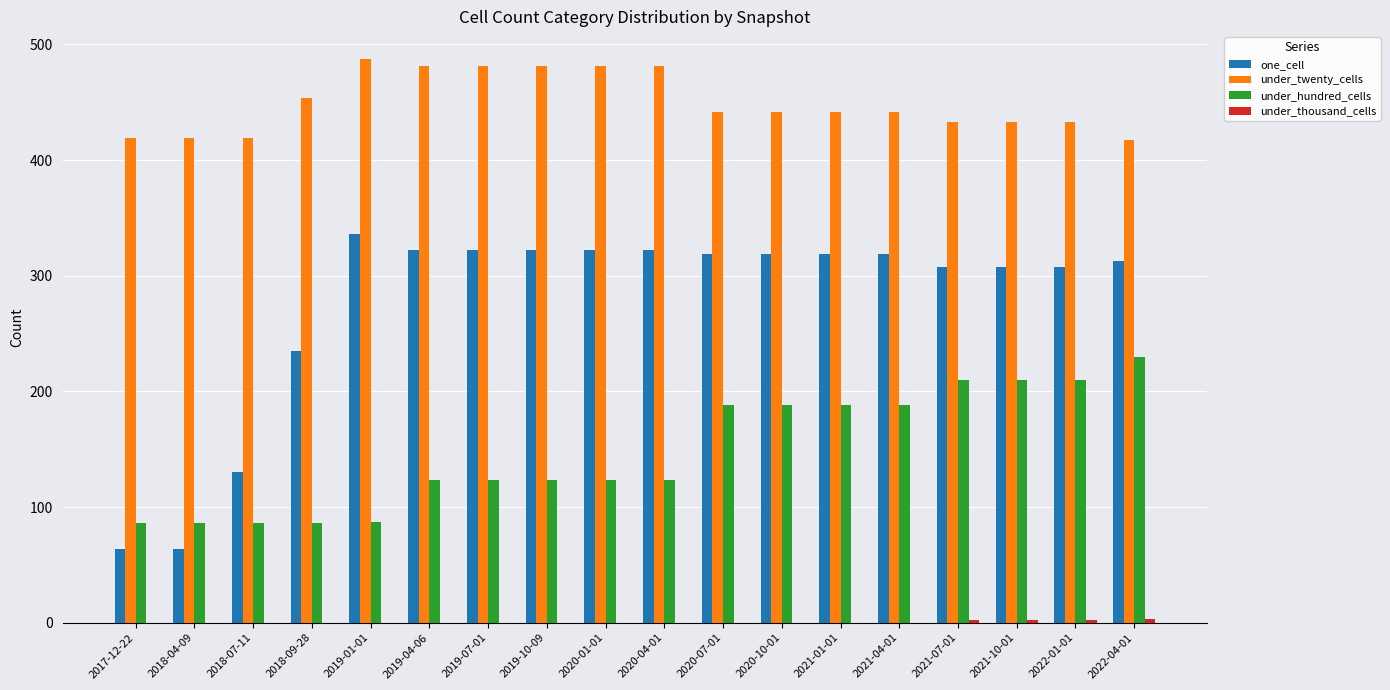

Which series has the largest total across all categories?

under_twenty_cells